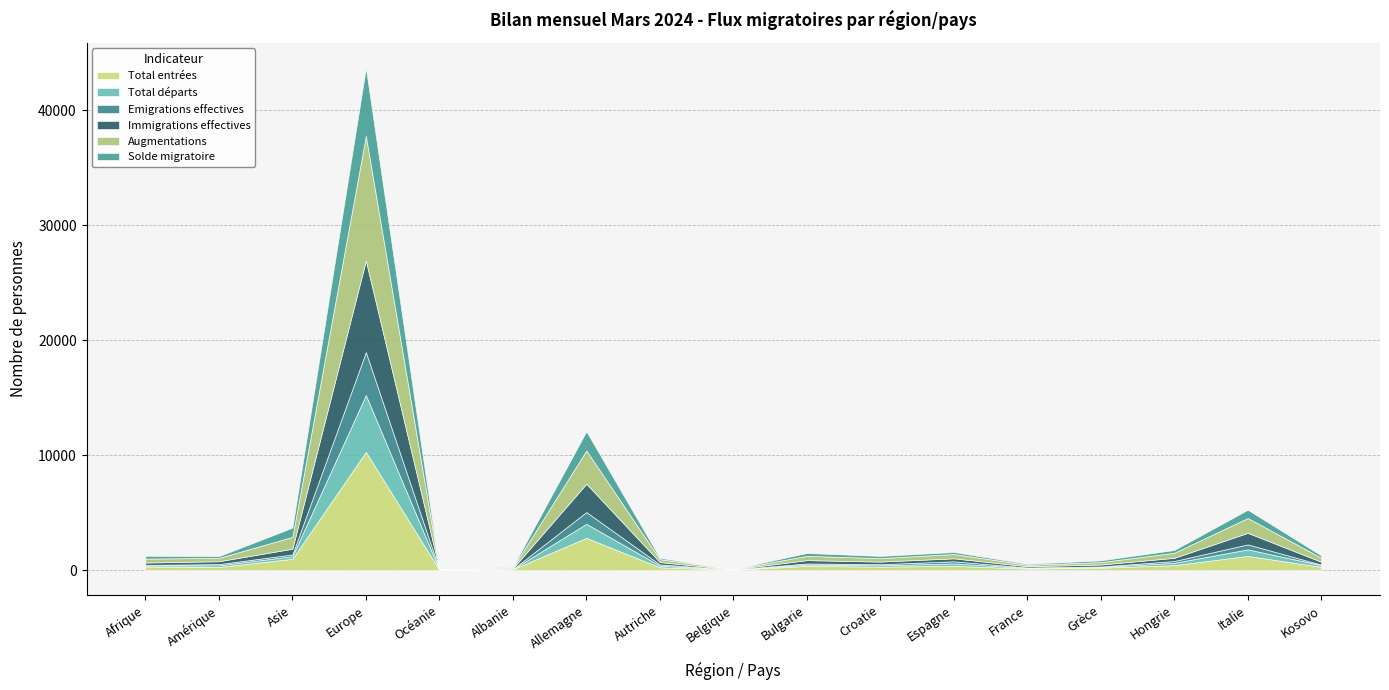

The Immigrations effectives series shows 108 at Croatie. True or false?

False